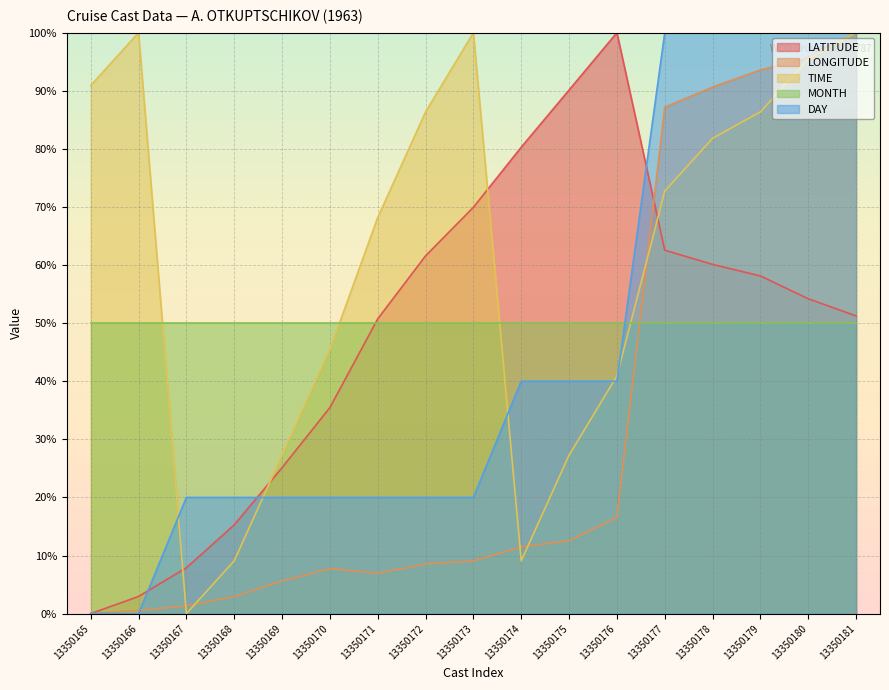

Which category has the highest value across all series?

13350176